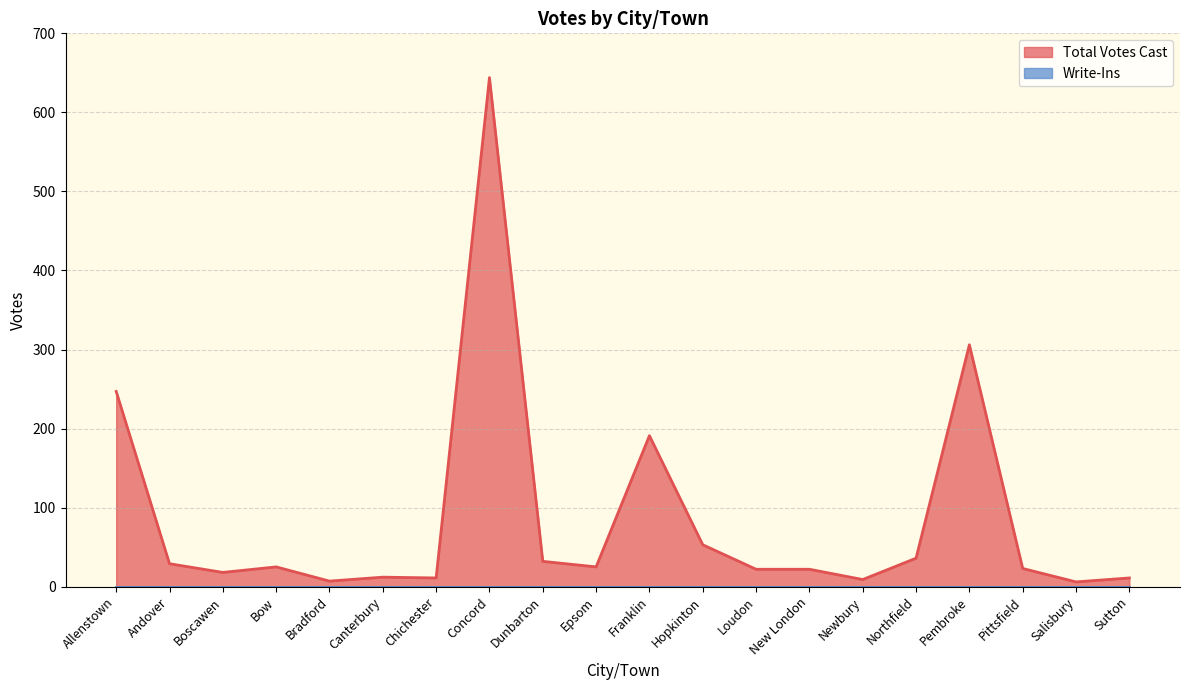

What is the change in value from Andover to Northfield?

+7